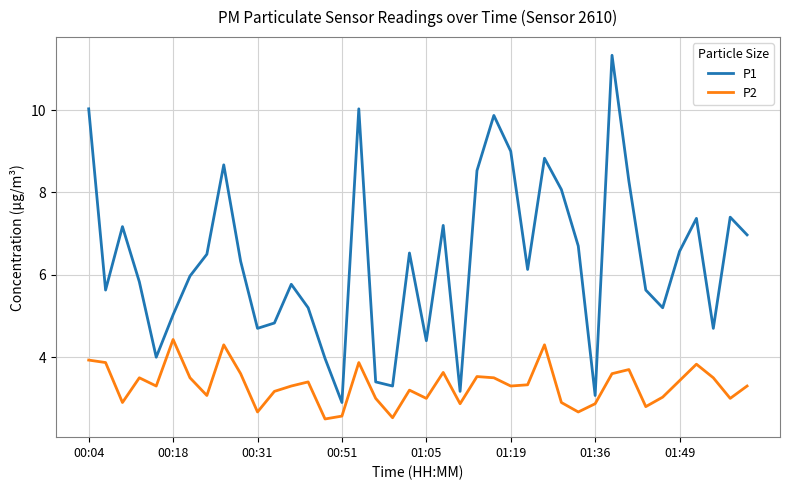

True or false: P1 and P2 intersect in this chart.

False